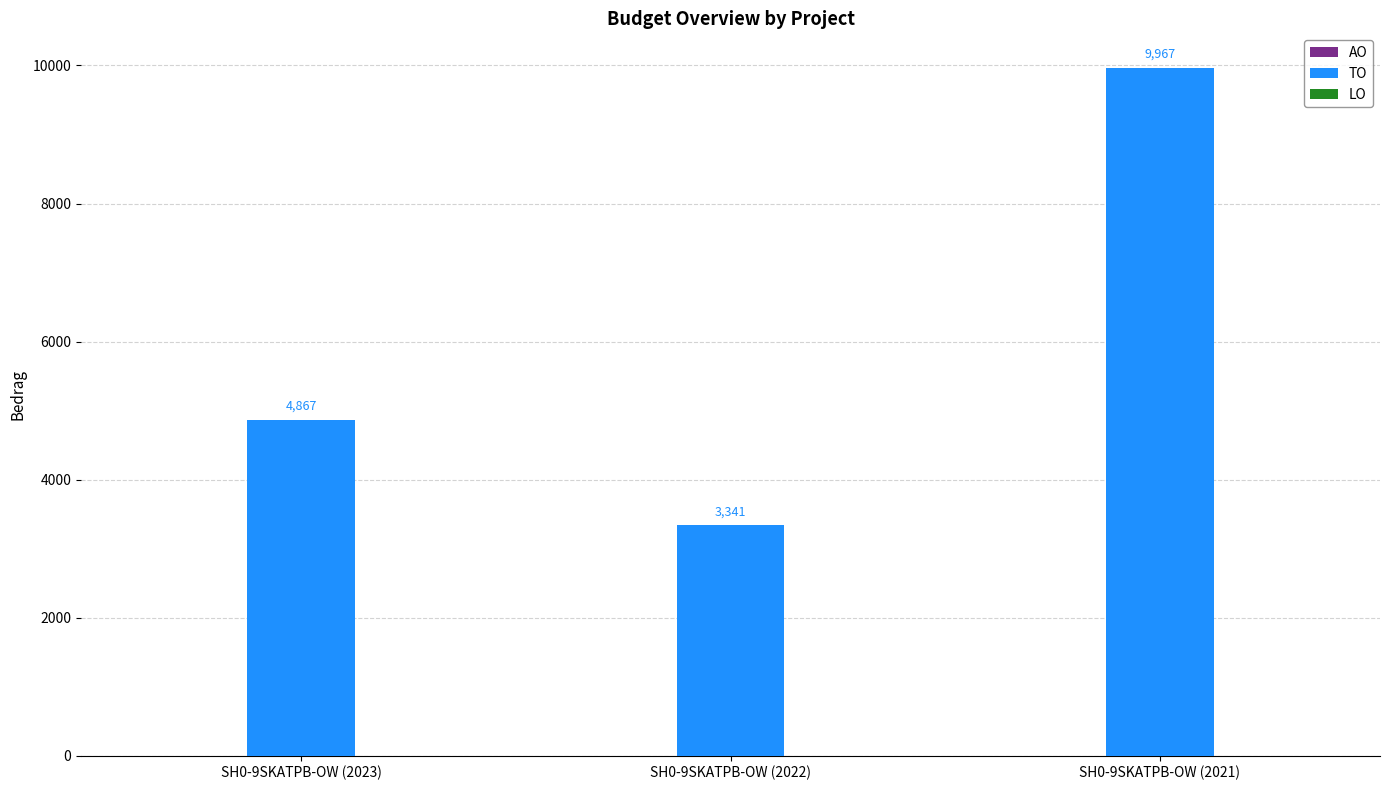

What is the difference between the maximum and minimum values?

6626